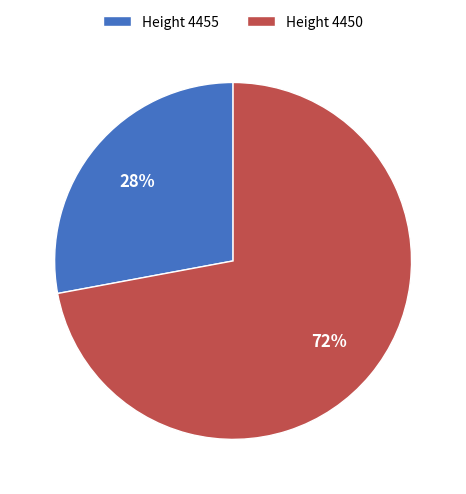

True or false: Height 4455 accounts for 41% of the total.

False